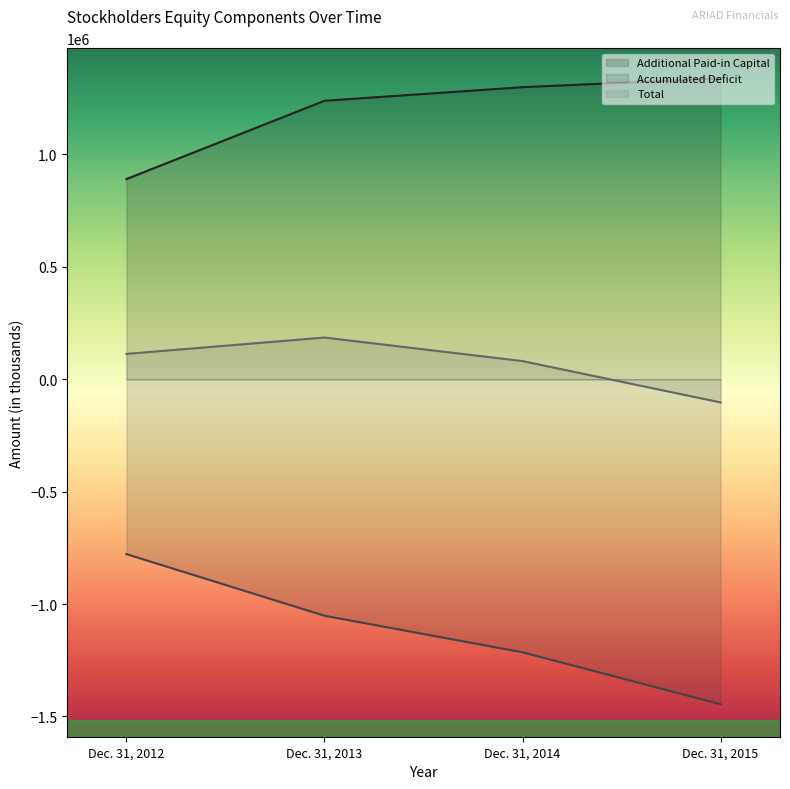

Reading left to right, what are all the values shown in this chart?

Additional Paid-in Capital: Dec. 31, 2012=890499	Dec. 31, 2013=1238859	Dec. 31, 2014=1299394	Dec. 31, 2015=1338585
Accumulated Deficit: Dec. 31, 2012=-777835	Dec. 31, 2013=-1051993	Dec. 31, 2014=-1214595	Dec. 31, 2015=-1445751
Total: Dec. 31, 2012=112851	Dec. 31, 2013=185517	Dec. 31, 2014=80801	Dec. 31, 2015=-103141